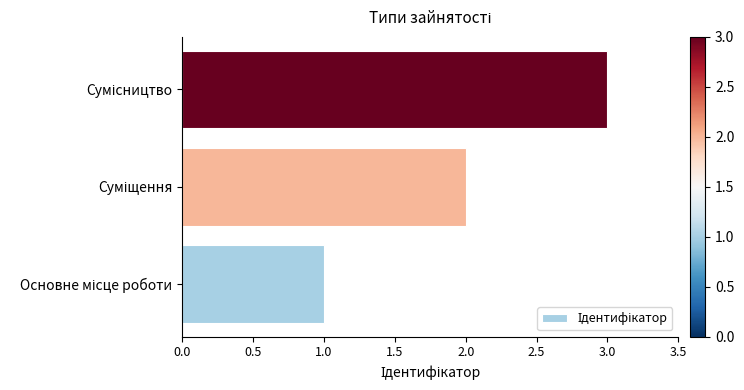

What is the greatest value displayed?

3